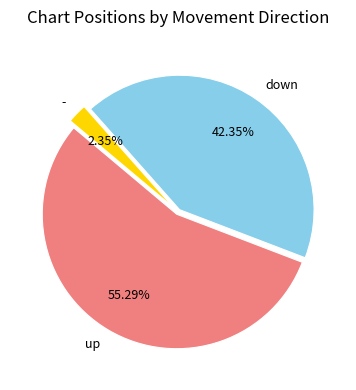

Is the sum of down and - greater than half?

No